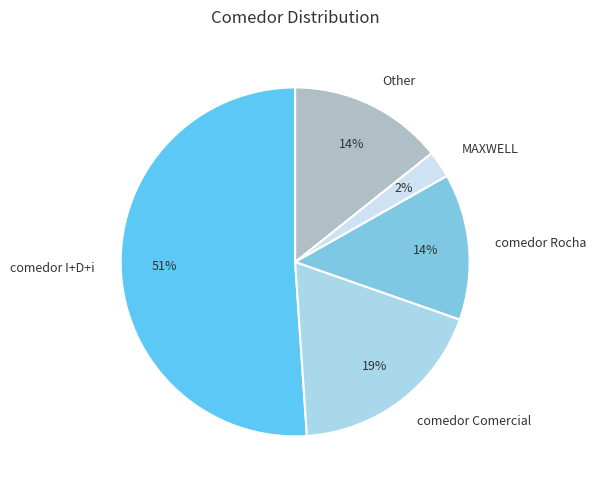

To the nearest percent, what portion does comedor Rocha represent?

14%